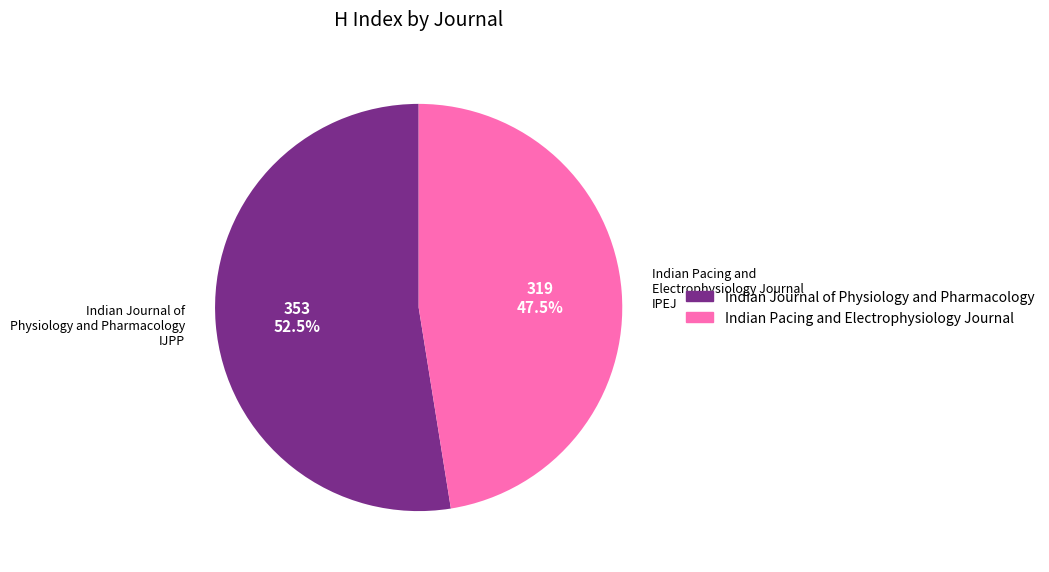

Between Indian Pacing and Electrophysiology Journal and Indian Journal of Physiology and Pharmacology, which is larger?

Indian Journal of Physiology and Pharmacology